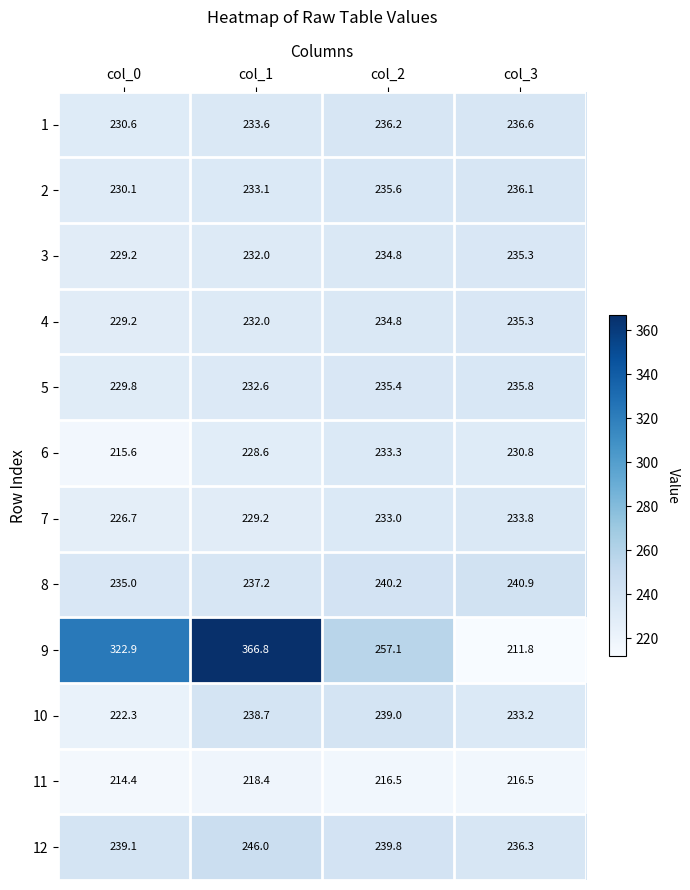

What is the smallest value displayed?

211.8